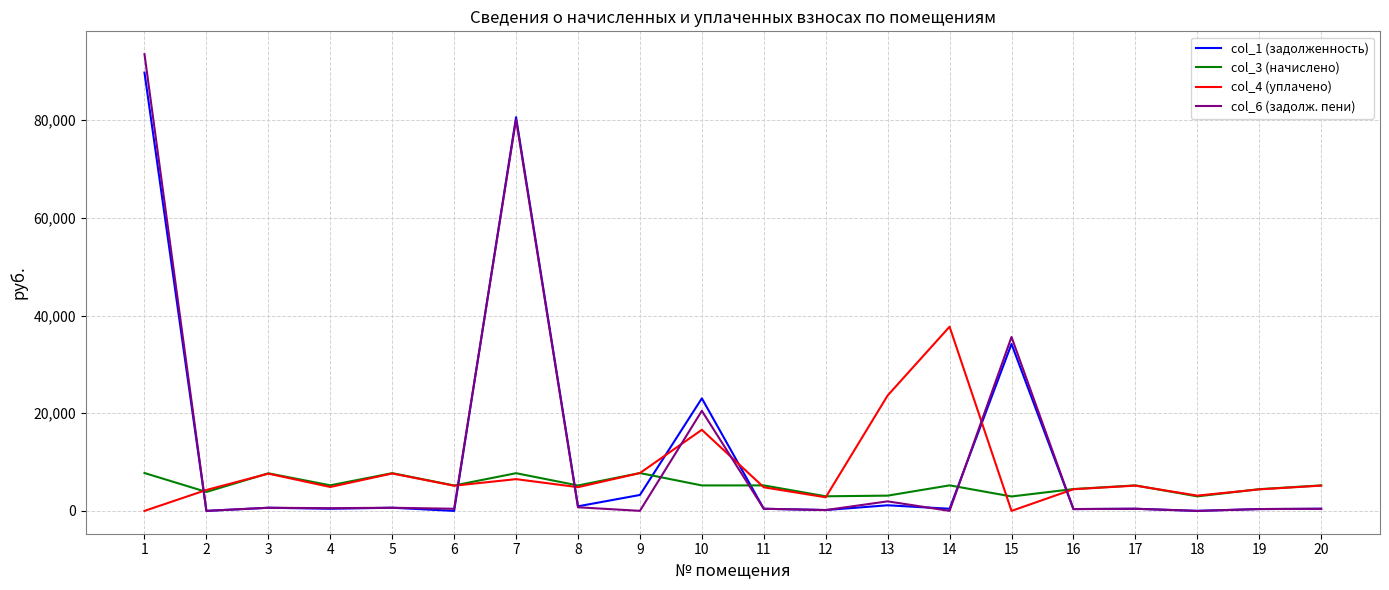

True or false: col_4 (уплачено) has more than 0 interior local peaks.

True